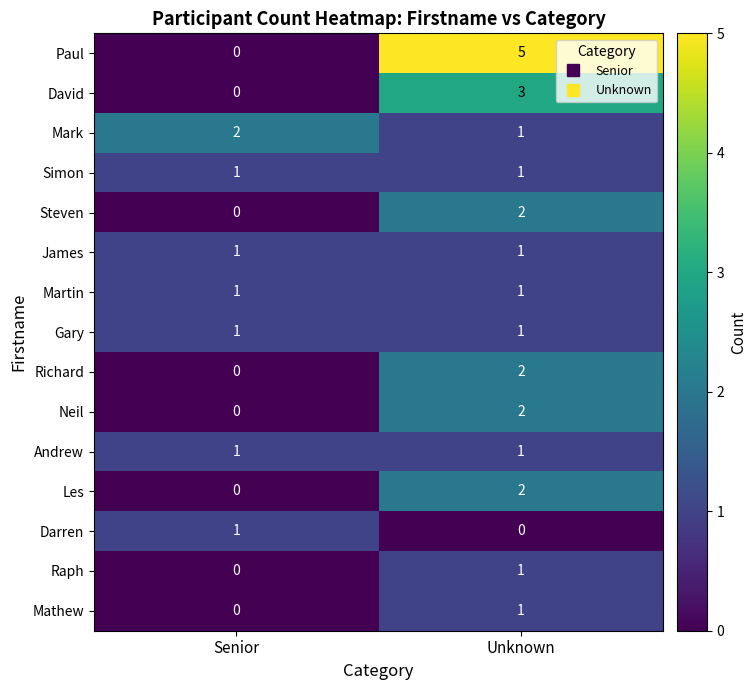

Which series has the widest spread of values?

Paul